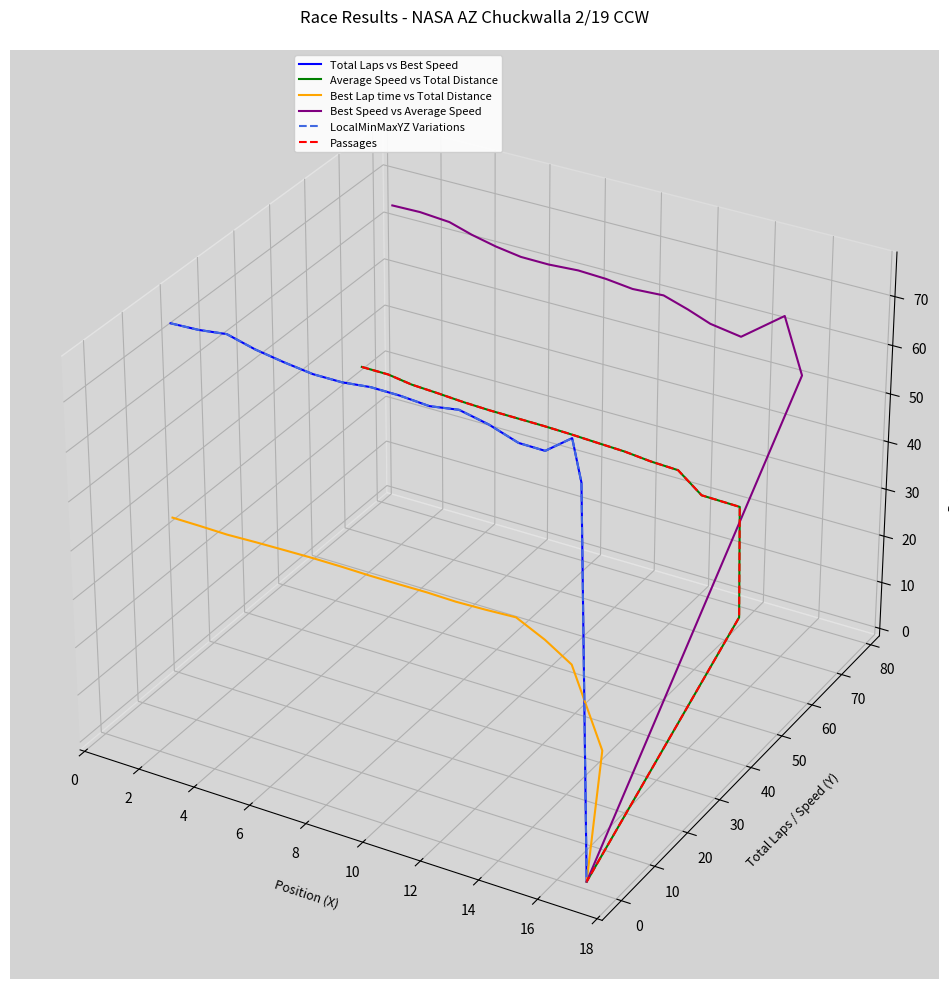

How many series are shown in this chart?

6